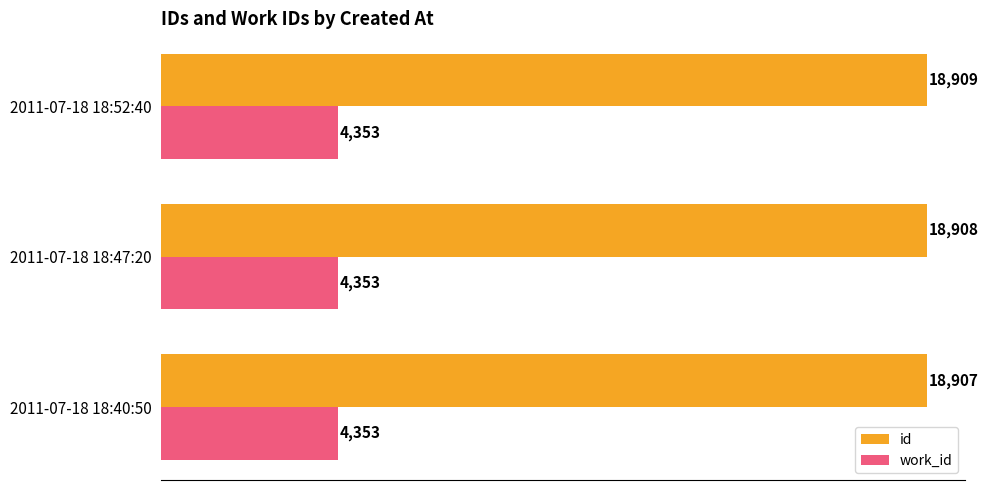

List the series in order of their peak value, highest first.

id, work_id